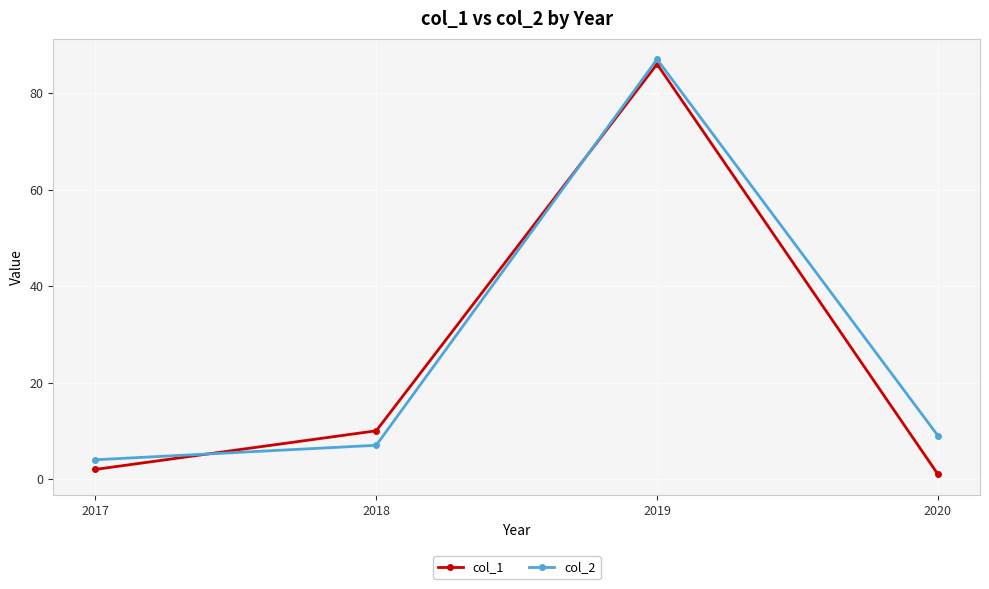

Between which two adjacent categories do col_2 and col_1 first intersect?

2017 and 2018